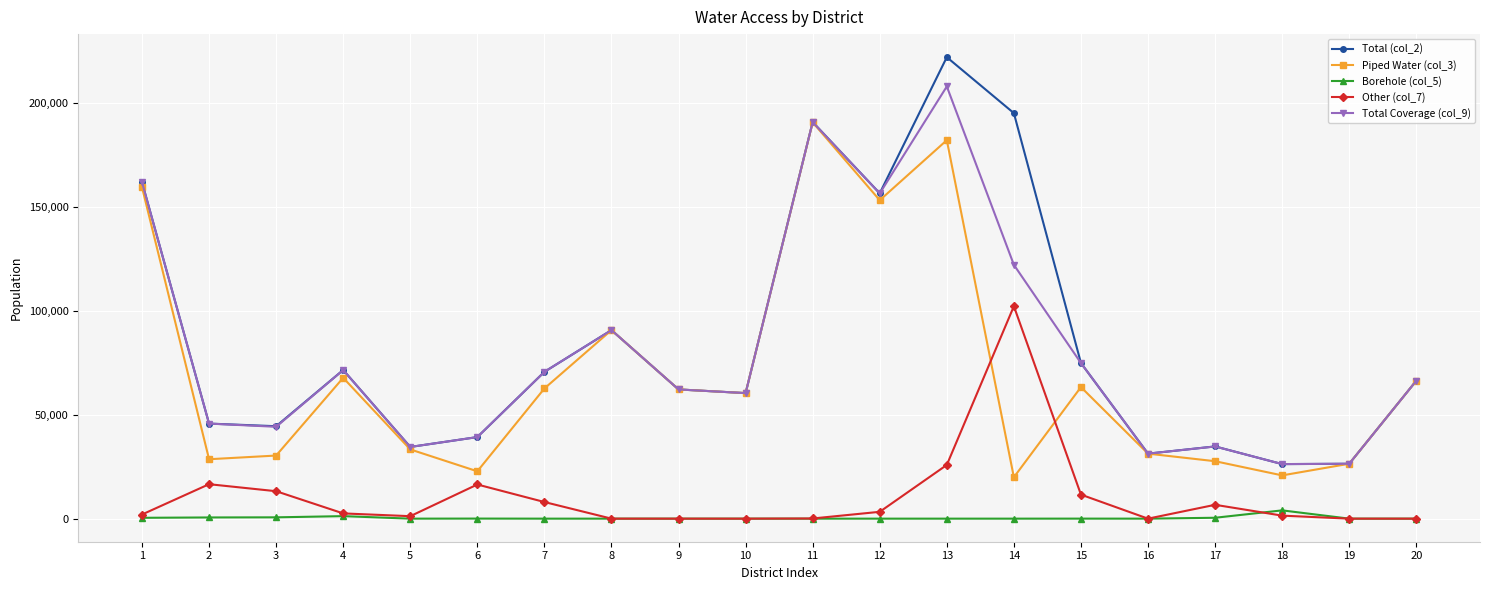

True or false: Borehole (col_5) has a value of 0 at 16.

True